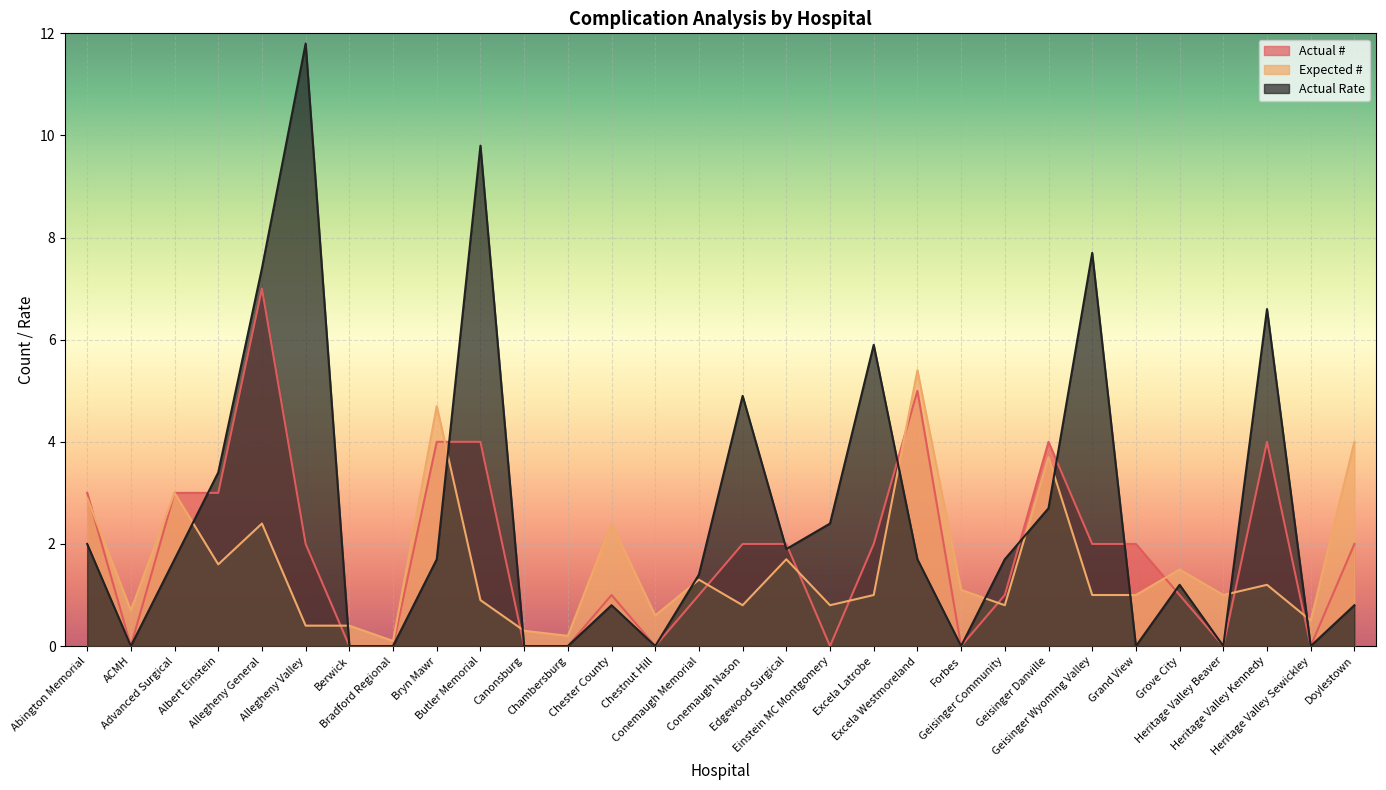

What is the sum of all Actual Rate values?

77.5